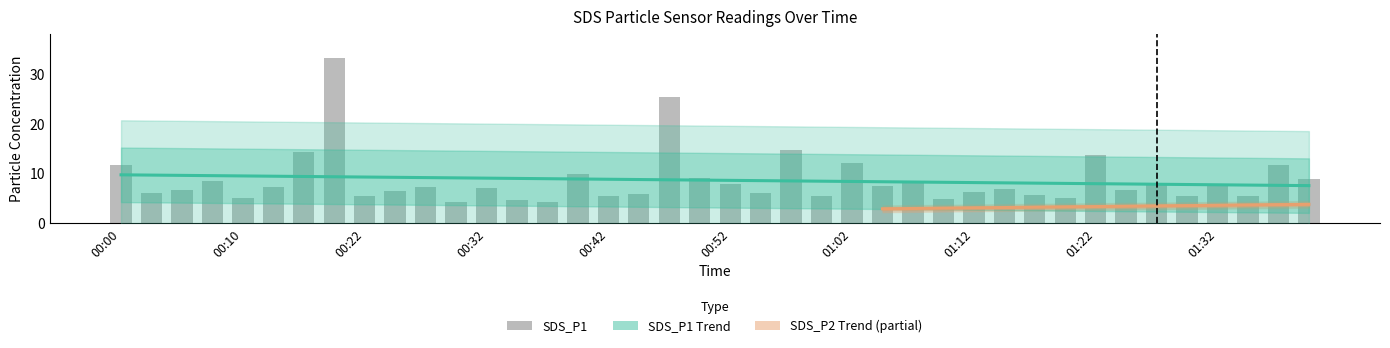

True or false: the data shows 8.1 at 01:08.

True